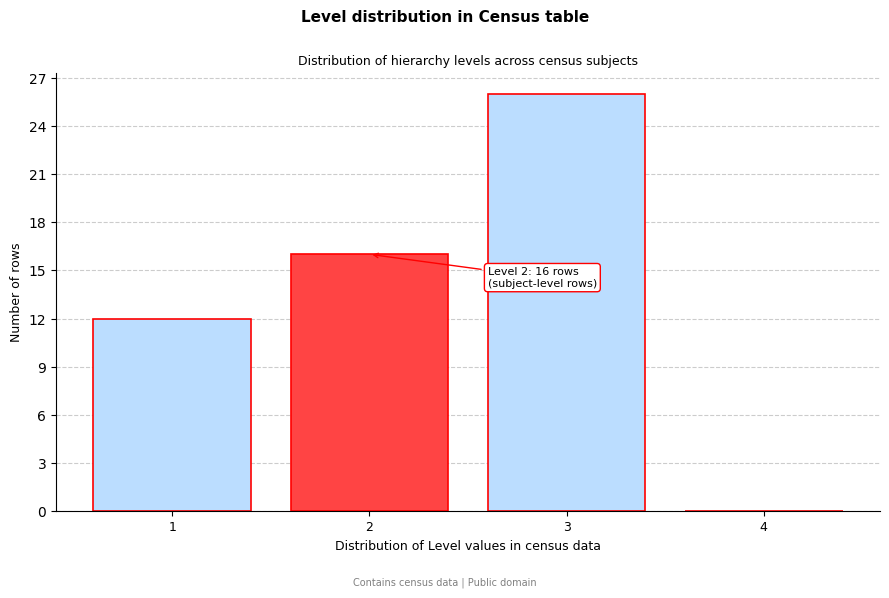

Which range on the x-axis has the tallest bar?

2.5 to 3.5